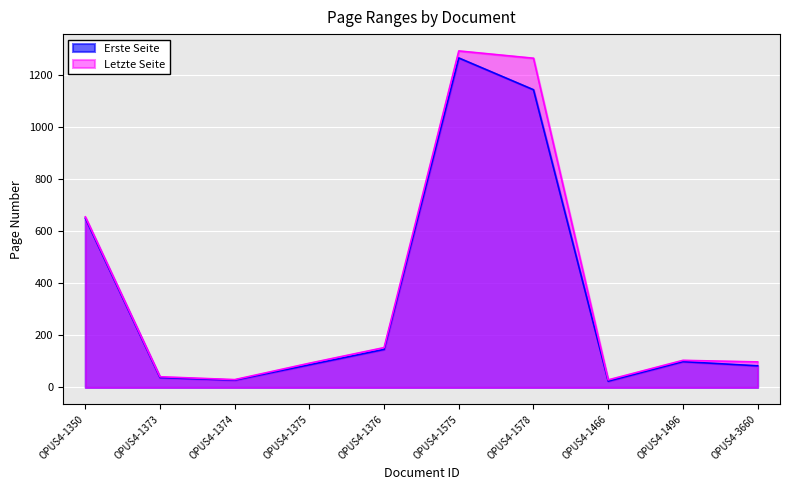

Rank the series by their maximum value, from lowest to highest.

Erste Seite, Letzte Seite